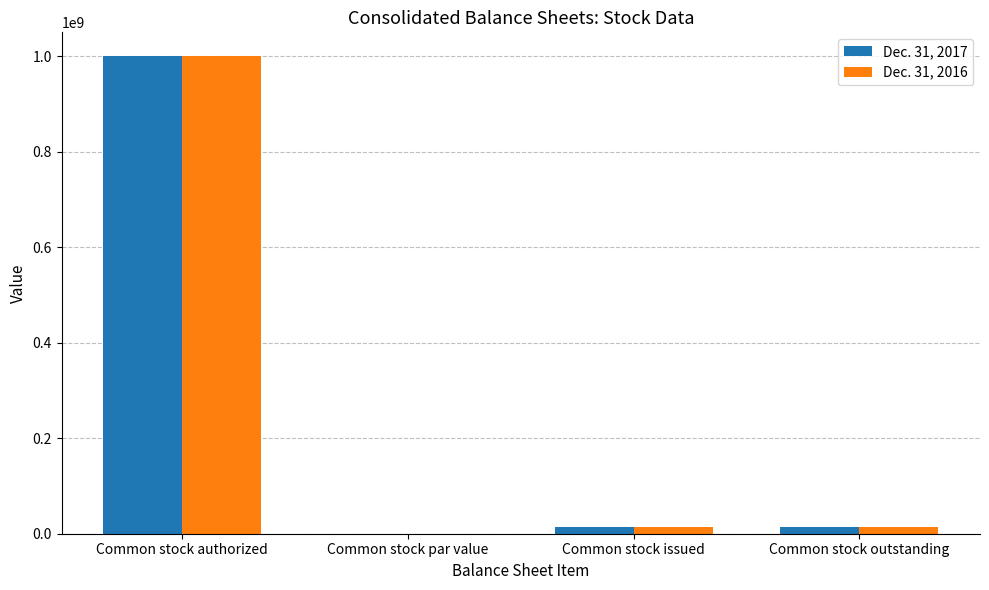

Which category has the highest value in the Dec. 31, 2016 series?

Common stock authorized